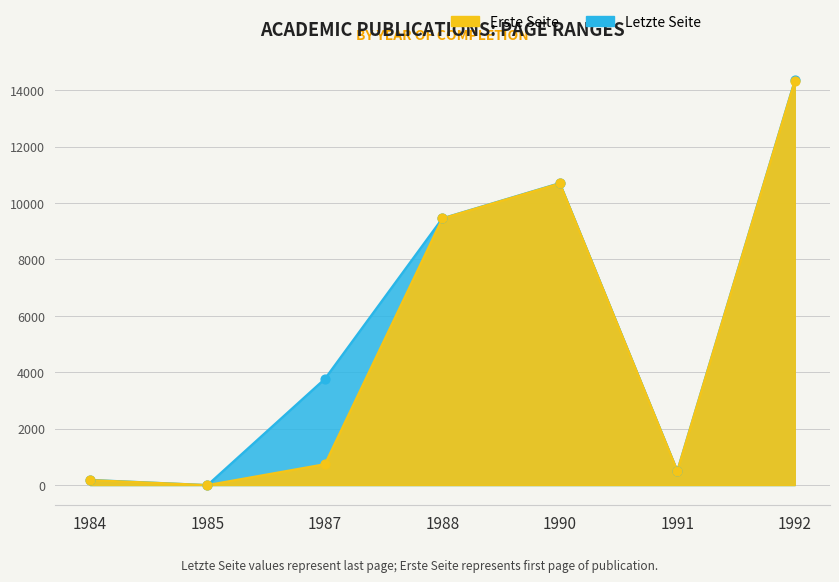

Which series contains the highest Y value?

Letzte Seite